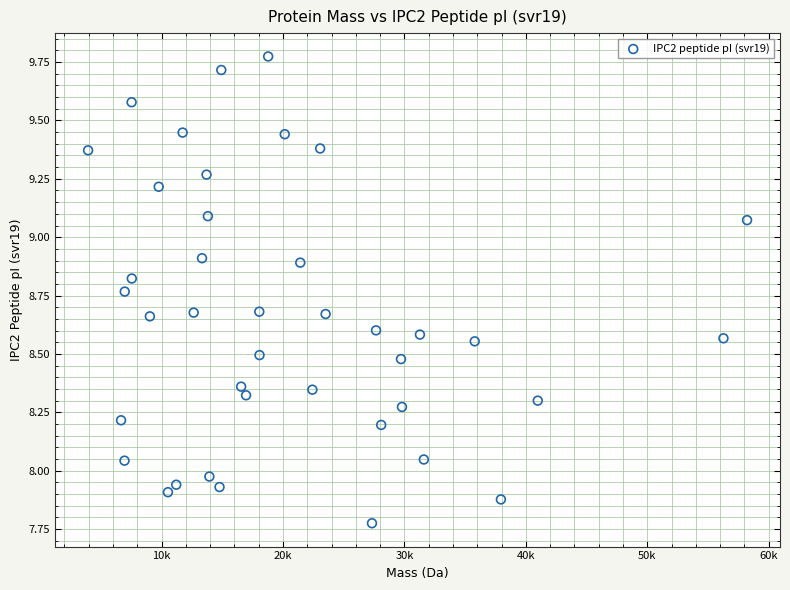

What is the range of Y values (max minus min)?

2.0